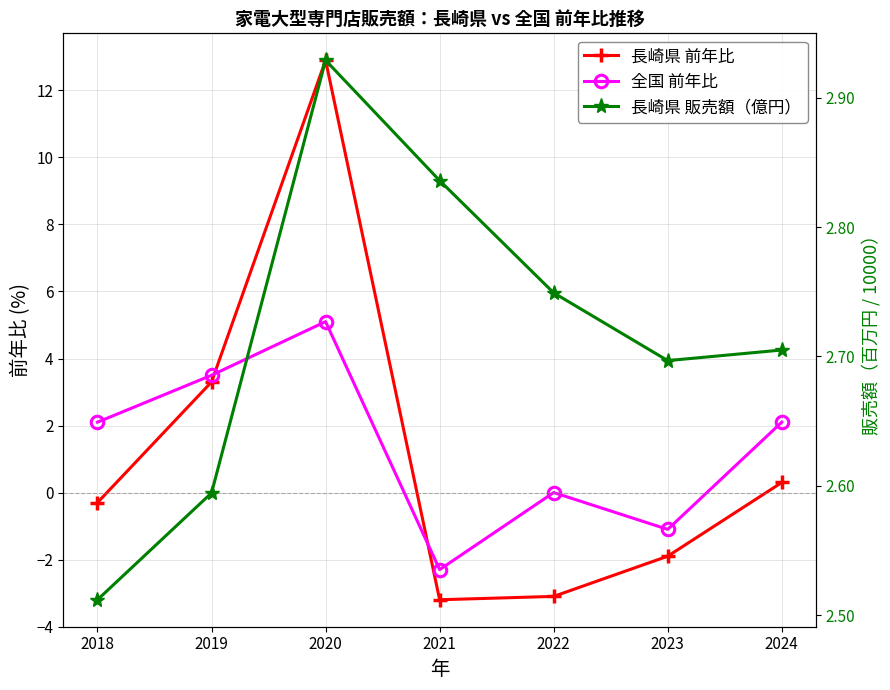

Reading left to right, extract all data points from this chart.

長崎県 前年比: -0.3	3.3	12.9	-3.2	-3.1	-1.9	0.3
全国 前年比: 2.1	3.5	5.1	-2.3	0.0	-1.1	2.1
長崎県 販売額（億円）: 2.5	2.6	2.9	2.8	2.7	2.7	2.7